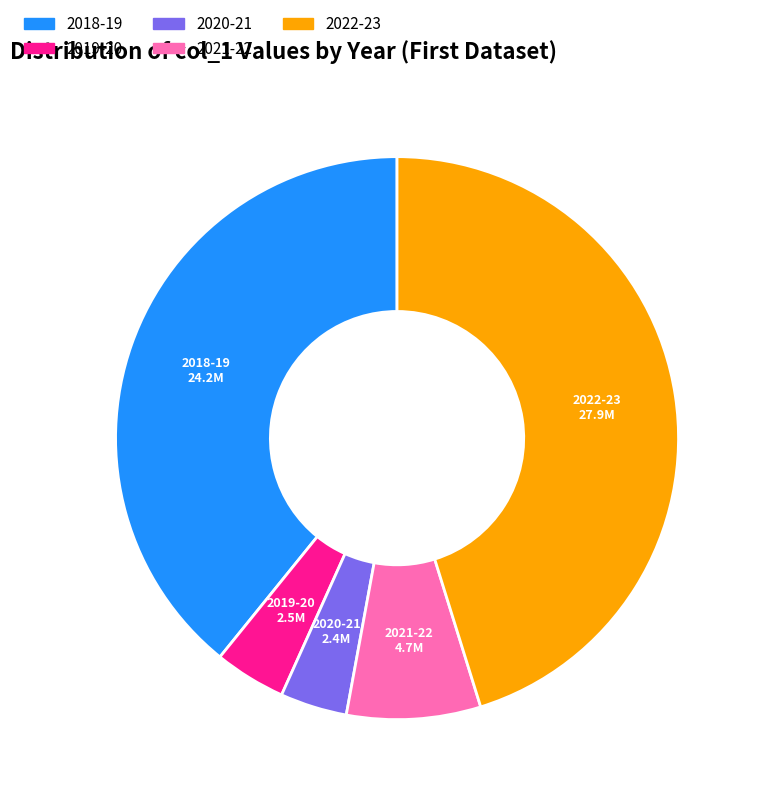

Is the sum of 2021-22 and 2019-20 greater than half?

No